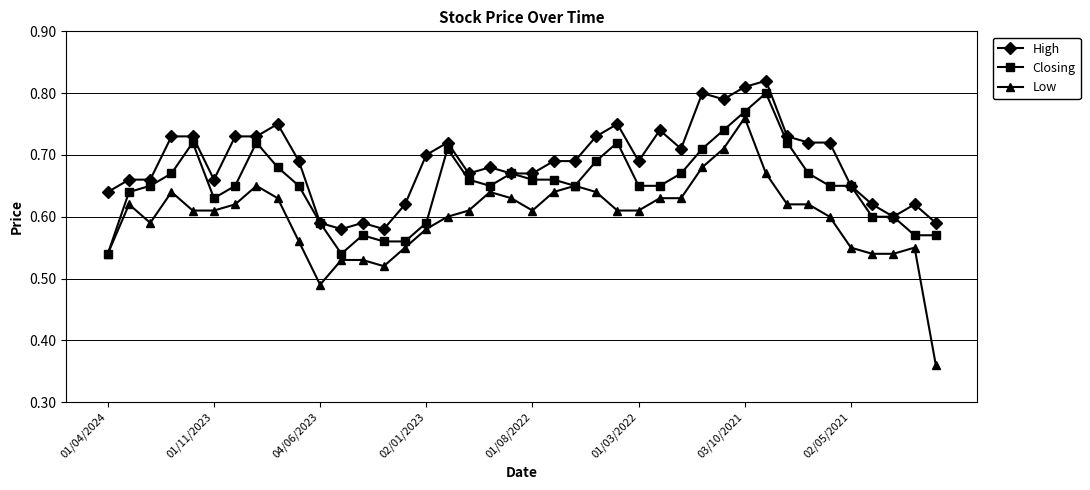

True or false: Low has more than 1 points higher than both neighbors.

True